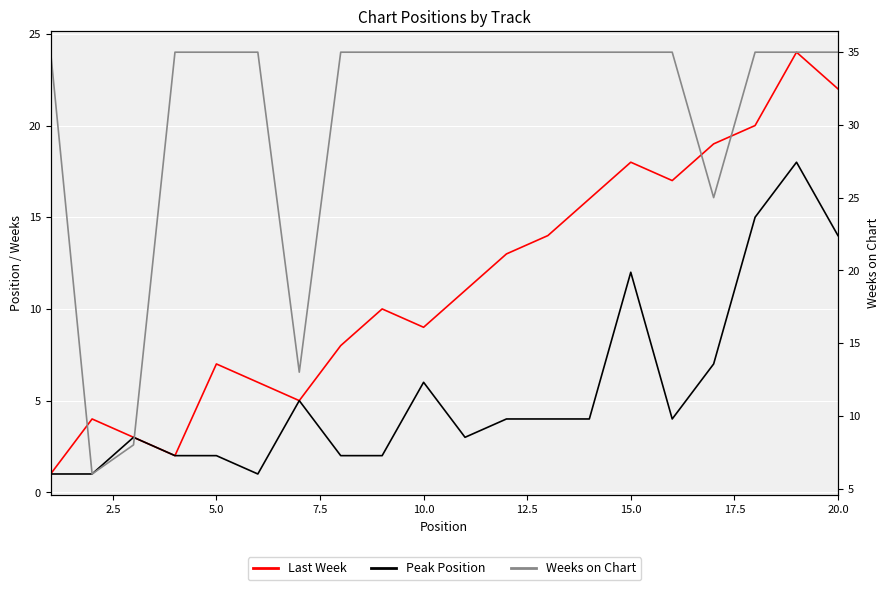

Which series has the widest spread of values?

Weeks on Chart